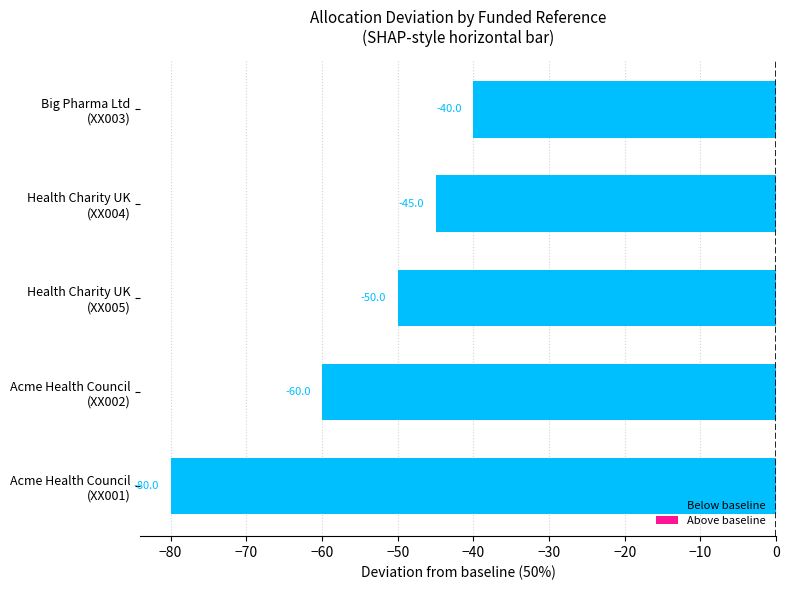

Rank the categories by value from highest to lowest.

Big Pharma Ltd
(XX003), Health Charity UK
(XX004), Health Charity UK
(XX005), Acme Health Council
(XX002), Acme Health Council
(XX001)